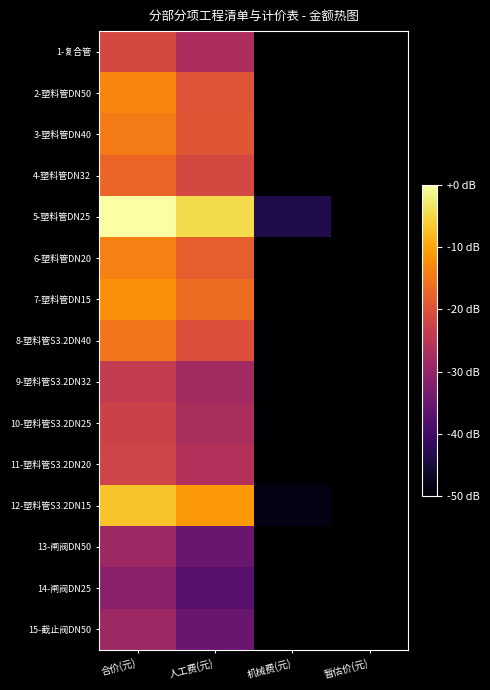

Rank the series at 暂估价(元) from lowest to highest value.

1-复合管, 2-塑料管DN50, 3-塑料管DN40, 4-塑料管DN32, 5-塑料管DN25, 6-塑料管DN20, 7-塑料管DN15, 8-塑料管S3.2DN40, 9-塑料管S3.2DN32, 10-塑料管S3.2DN25, 11-塑料管S3.2DN20, 12-塑料管S3.2DN15, 13-闸阀DN50, 14-闸阀DN25, 15-截止阀DN50